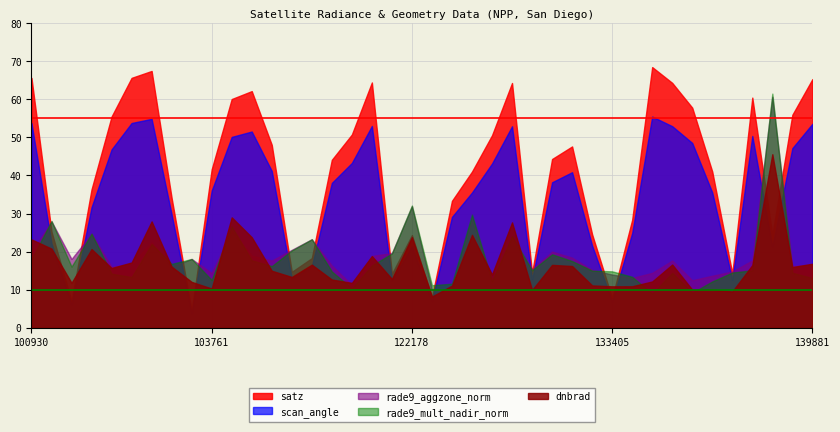

Between 103761 and 139868, which is larger?

139868